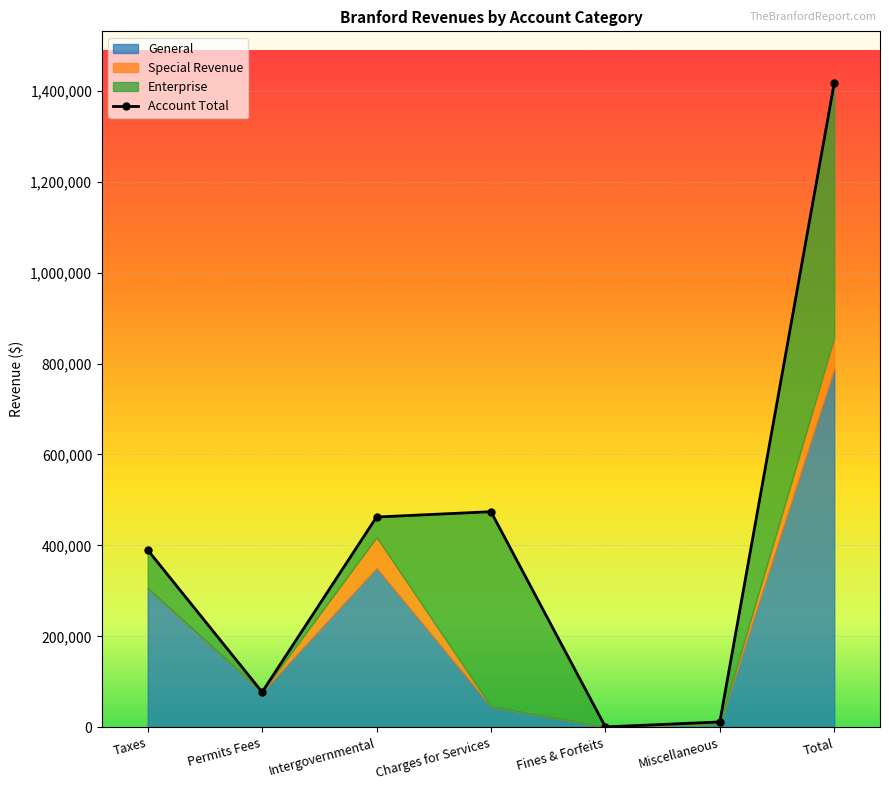

What is the label of the 7th point from the right?

Taxes